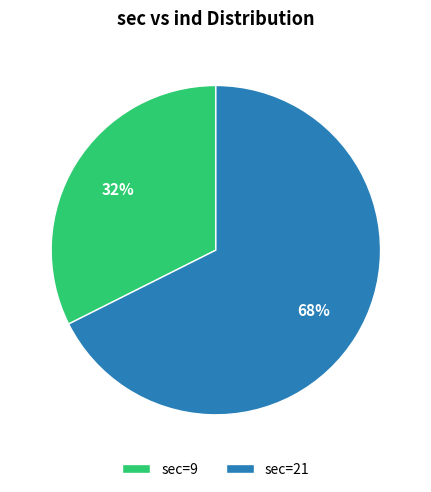

Is it true that sec=9 is 32% of the pie?

True